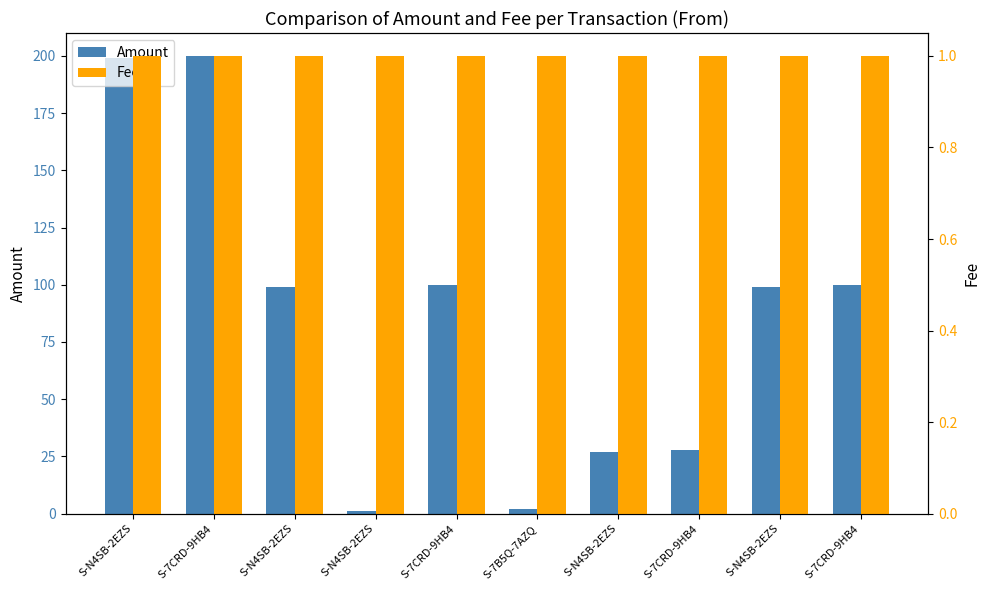

Reading left to right, list all the values displayed in this chart.

Amount: 199.0	200.0	99.0	1.0	100.0	2.0	27.0	28.0	99.0	100.0
Fee: 1.0	1.0	1.0	1.0	1.0	1.0	1.0	1.0	1.0	1.0